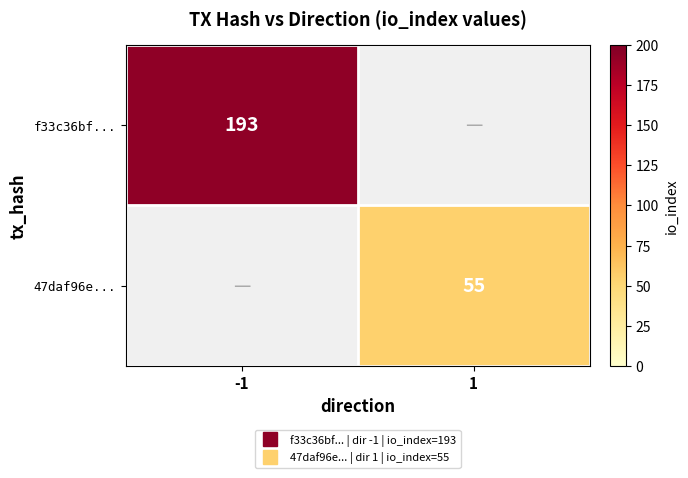

True or false: 47daf96e... has a value of 89.0 at 1.

False